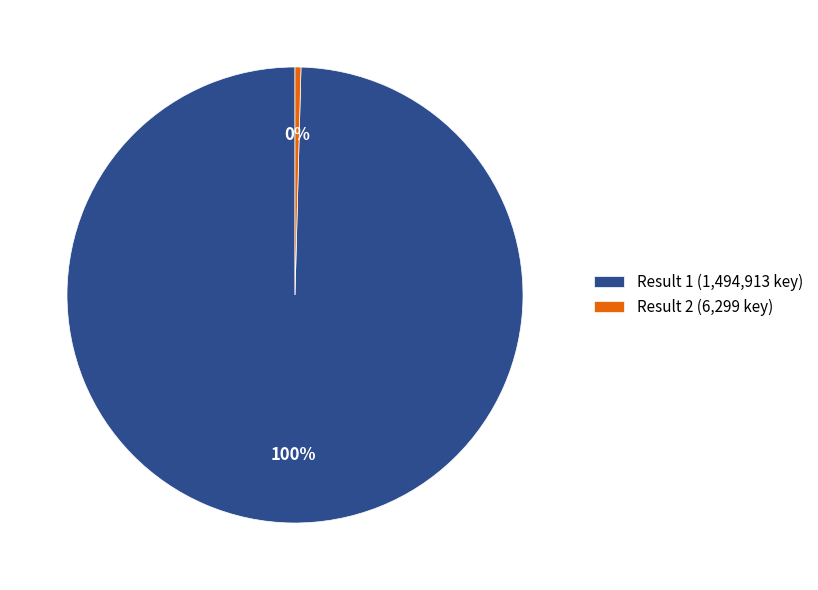

To the nearest percent, what portion does Result 1 (1,494,913 key) represent?

100%